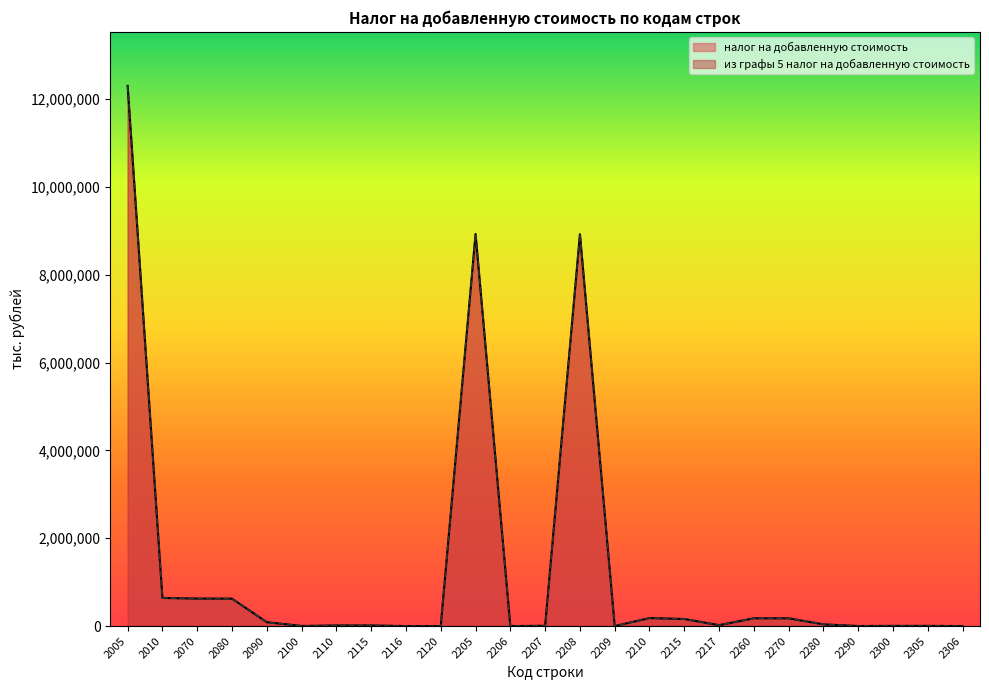

What is the maximum value for налог на добавленную стоимость?

12302825